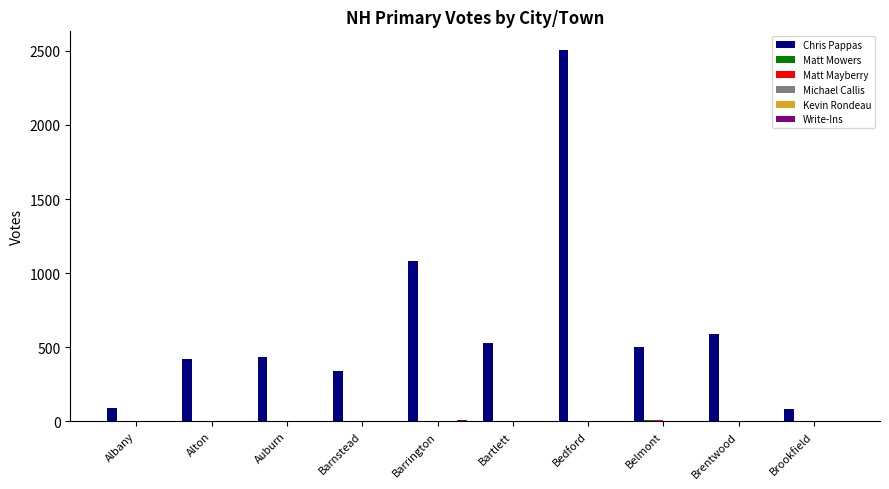

Reading left to right, extract all data points from this chart.

Chris Pappas: Albany=92	Alton=418	Auburn=436	Barnstead=340	Barrington=1081	Bartlett=531	Bedford=2507	Belmont=498	Brentwood=587	Brookfield=80
Matt Mowers: Albany=0	Alton=0	Auburn=3	Barnstead=2	Barrington=1	Bartlett=2	Bedford=0	Belmont=7	Brentwood=0	Brookfield=0
Matt Mayberry: Albany=0	Alton=1	Auburn=1	Barnstead=2	Barrington=0	Bartlett=0	Bedford=0	Belmont=9	Brentwood=0	Brookfield=0
Michael Callis: Albany=0	Alton=0	Auburn=0	Barnstead=0	Barrington=0	Bartlett=0	Bedford=0	Belmont=0	Brentwood=0	Brookfield=0
Kevin Rondeau: Albany=0	Alton=0	Auburn=0	Barnstead=0	Barrington=0	Bartlett=0	Bedford=0	Belmont=0	Brentwood=0	Brookfield=0
Write-Ins: Albany=1	Alton=0	Auburn=1	Barnstead=1	Barrington=6	Bartlett=1	Bedford=0	Belmont=0	Brentwood=0	Brookfield=0